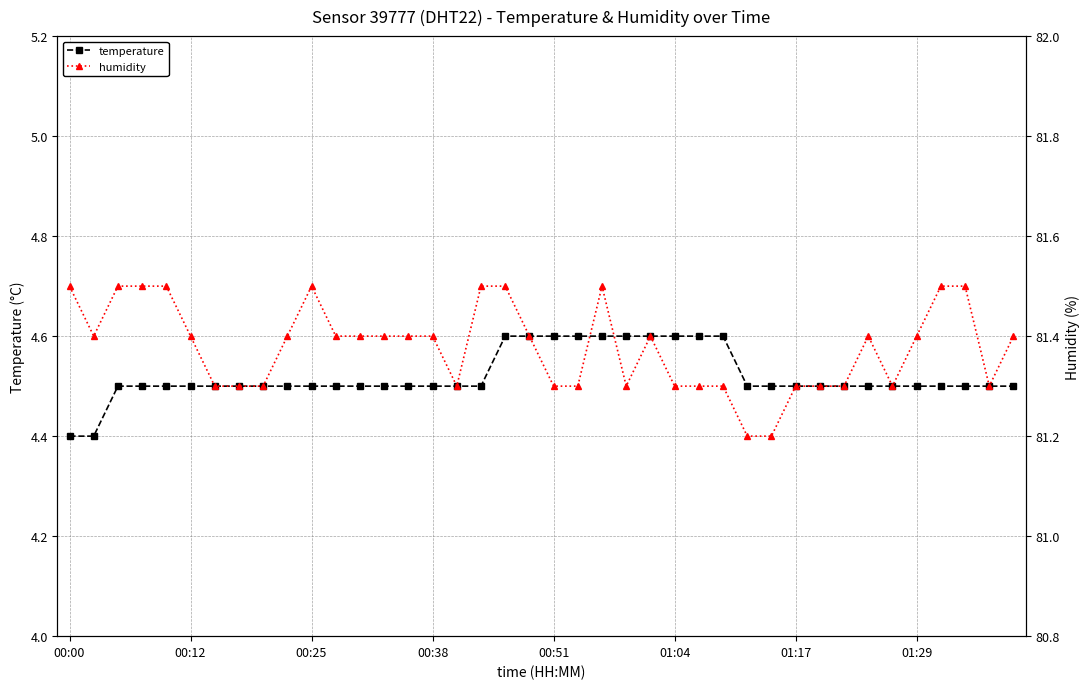

How many lines are shown in the chart?

2